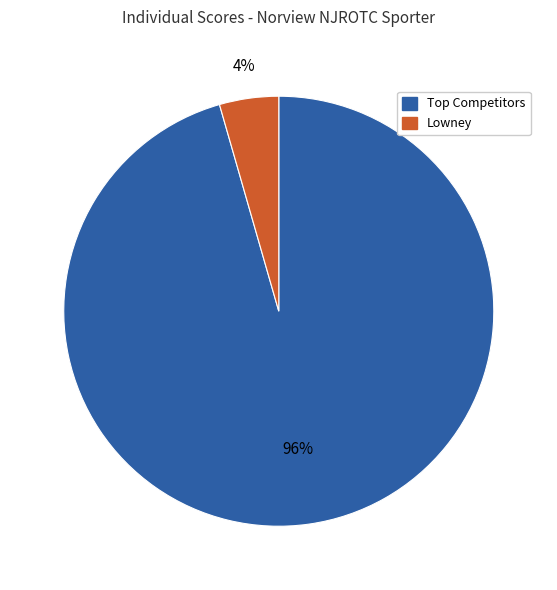

Is there a majority slice in this chart?

Yes